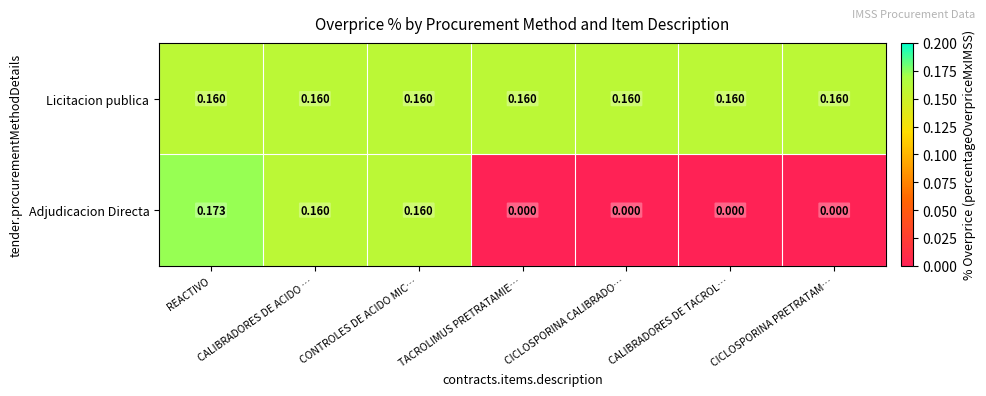

Rank the series at CALIBRADORES DE TACROL… from highest to lowest value.

Licitacion publica, Adjudicacion Directa